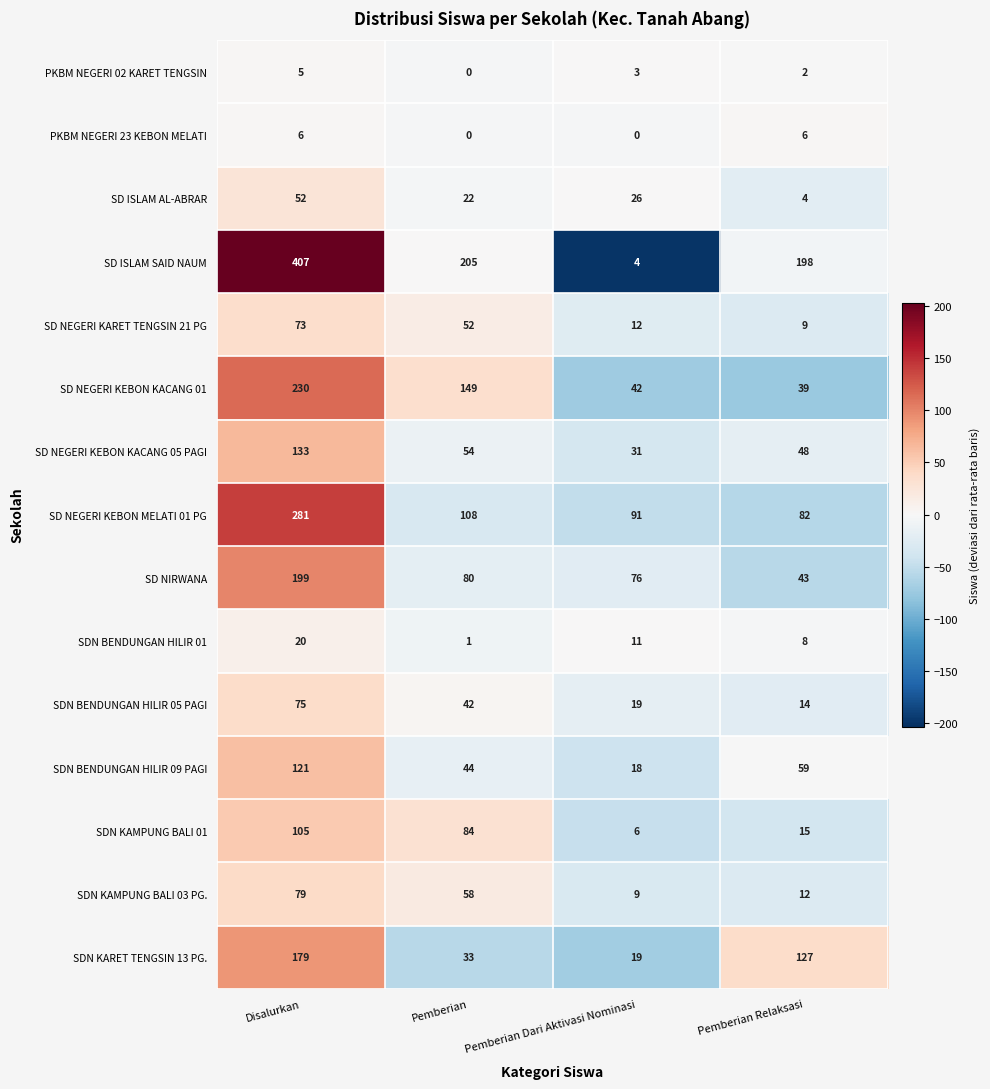

What is the difference between the maximum and minimum values in the SDN BENDUNGAN HILIR 09 PAGI series?

103